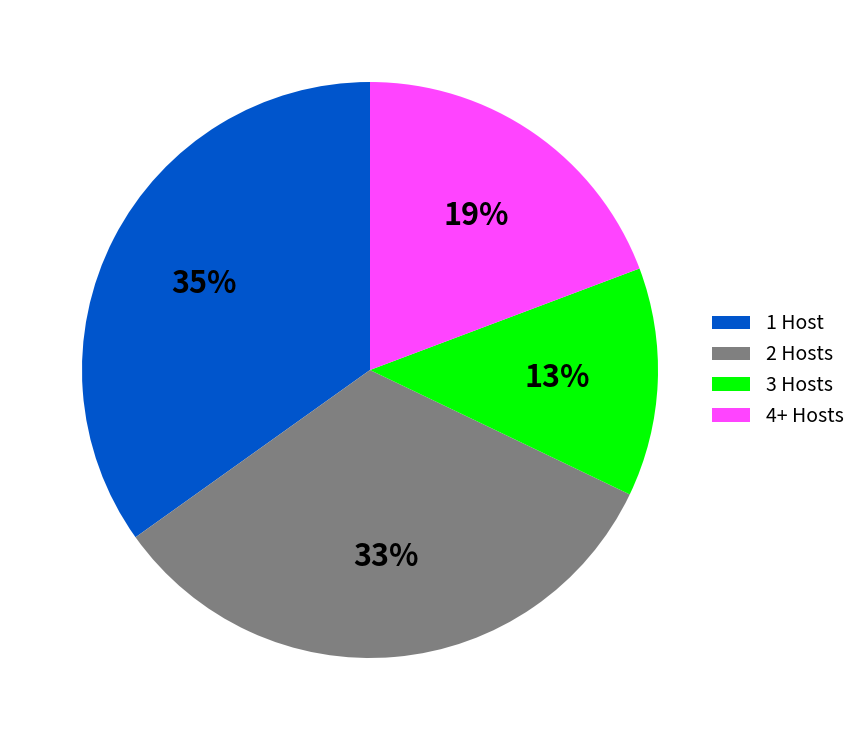

Combined, do 4+ Hosts and 2 Hosts account for over 50%?

Yes